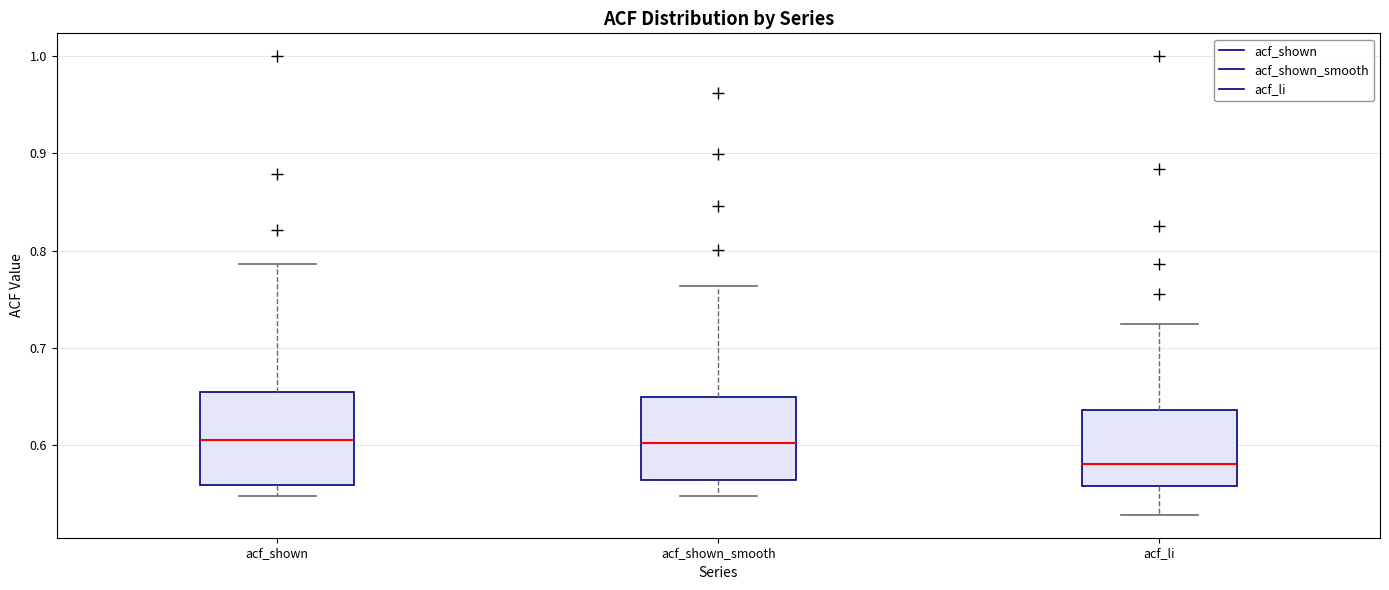

Reading left to right, read every box against the y-axis: the position of its median line, the range the box covers, and the ends of its whiskers. The values are not printed on the chart, so give them approximately, as read against the axis.

acf_shown: median 0.60, box 0.56 to 0.65, whiskers 0.55 to 0.79
acf_shown_smooth: median 0.60, box 0.56 to 0.65, whiskers 0.55 to 0.76
acf_li: median 0.58, box 0.56 to 0.64, whiskers 0.53 to 0.72